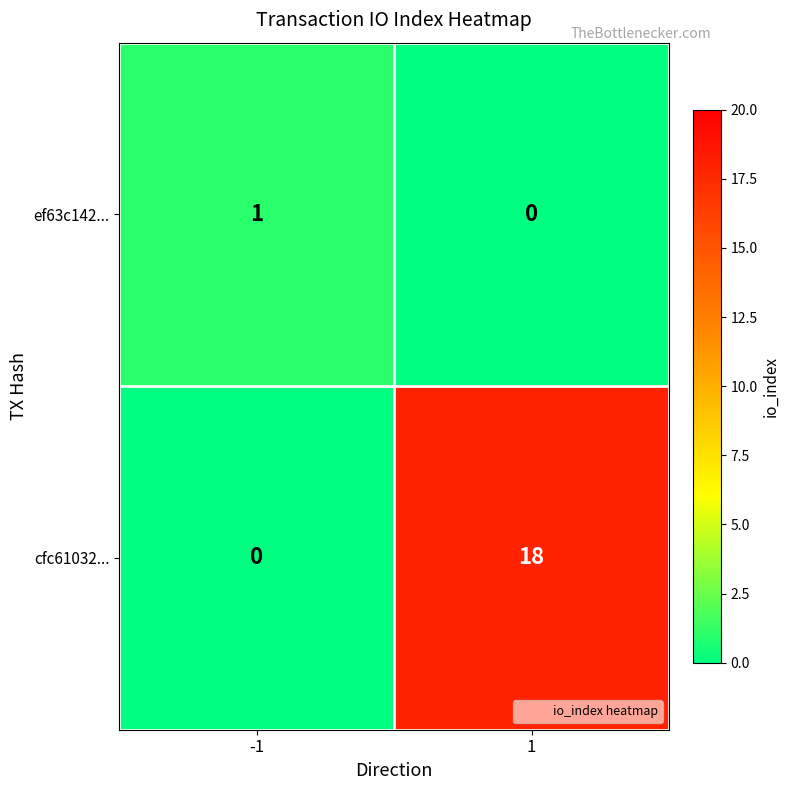

What is the difference between the cfc61032... values at 1 and -1?

18